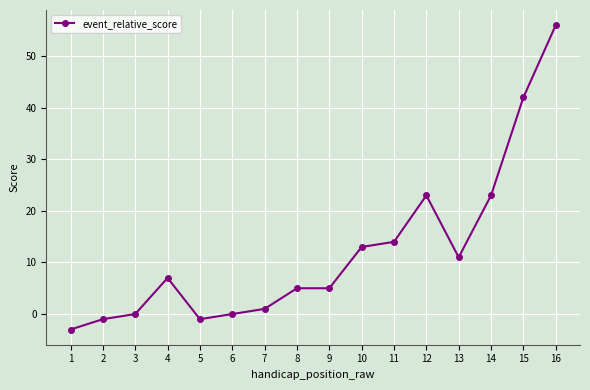

What is the difference between the maximum and second lowest values?

57